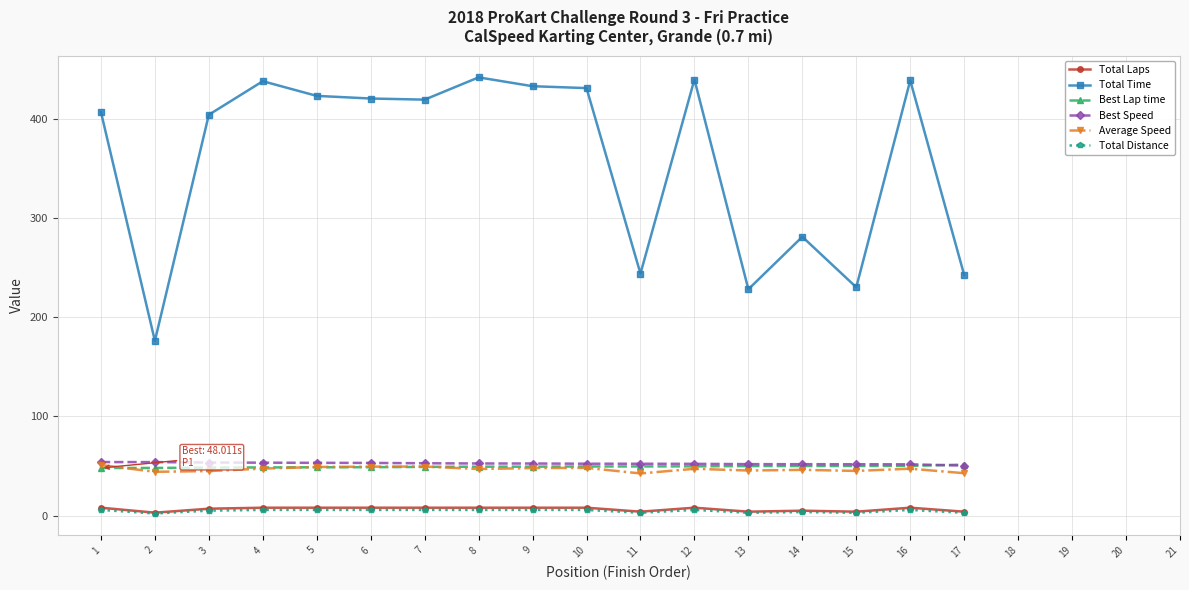

At which category does Total Time reach its first local valley?

2